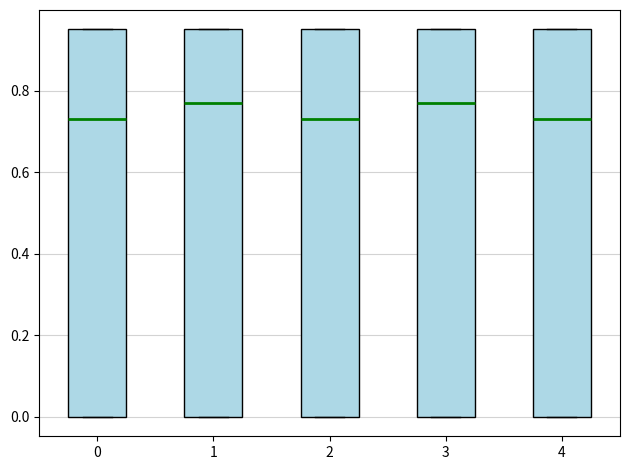

Reading left to right, transcribe this box plot: for each box, give where its median line is, the range the box spans, and where its two whiskers end, as read against the y-axis. The values are not printed on the chart, so give them approximately, as read against the axis.

0: median 0.74, box 0.00 to 0.96, whiskers 0.00 to 0.96
1: median 0.78, box 0.00 to 0.96, whiskers 0.00 to 0.96
2: median 0.74, box 0.00 to 0.96, whiskers 0.00 to 0.96
3: median 0.78, box 0.00 to 0.96, whiskers 0.00 to 0.96
4: median 0.74, box 0.00 to 0.96, whiskers 0.00 to 0.96